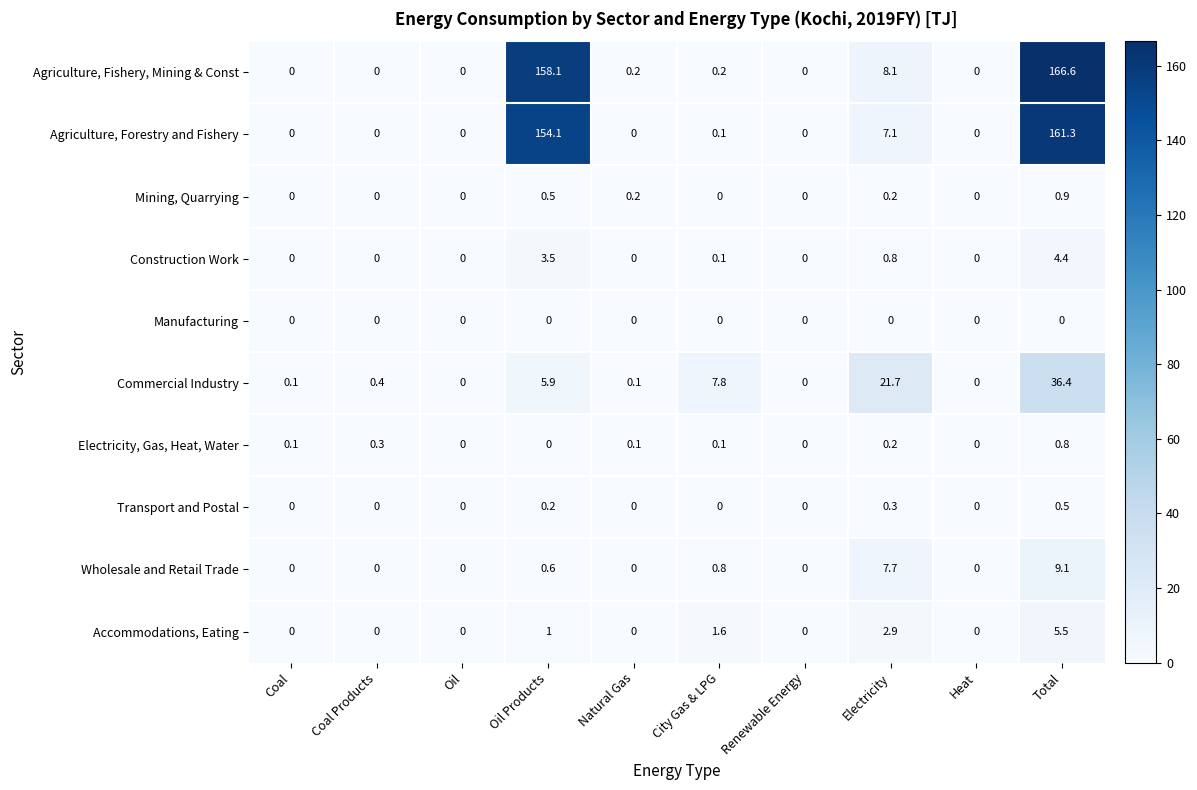

Which series has the largest total across all categories?

Agriculture, Fishery, Mining & Const